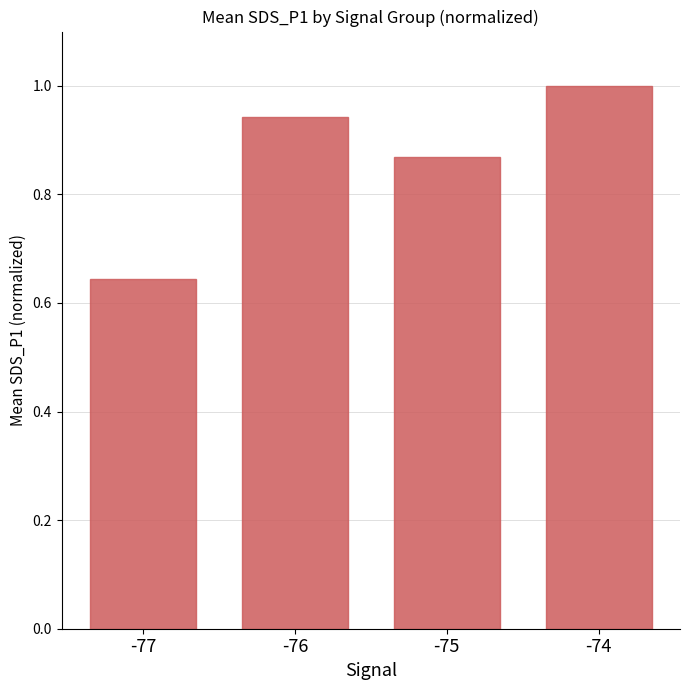

What is the difference between the maximum and minimum values?

0.4